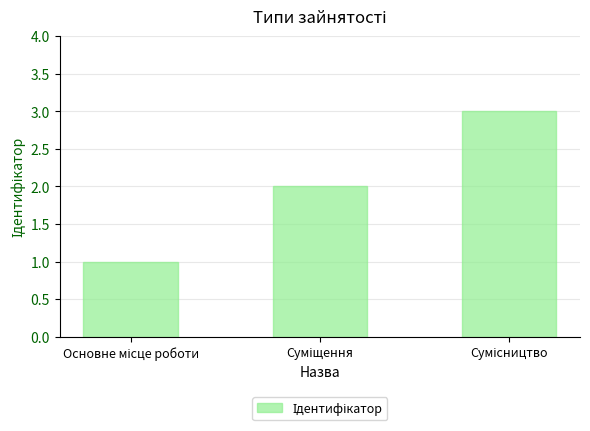

What is the maximum value shown in the chart?

3